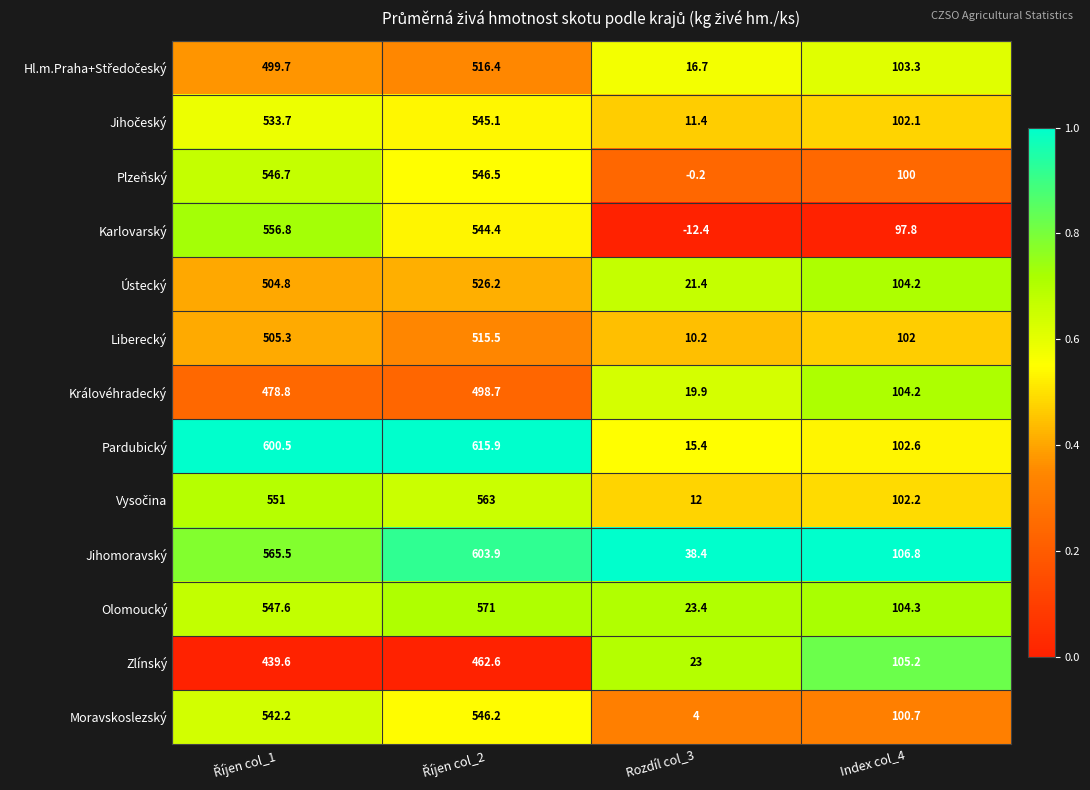

Which series has the widest spread of values?

Pardubický